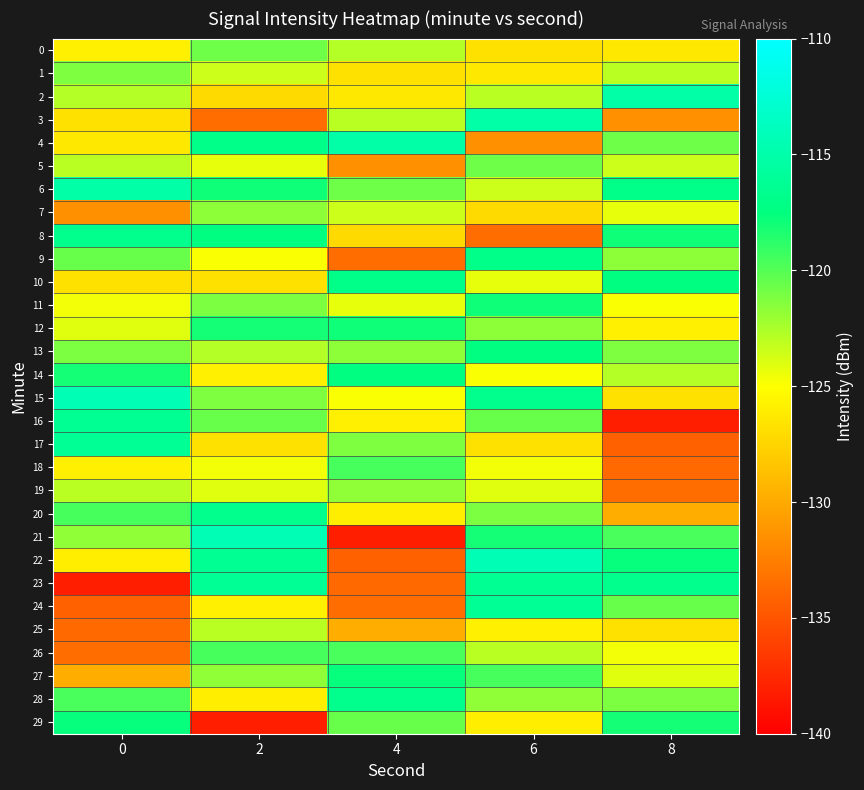

Reading left to right, list all the values displayed in this chart.

0: 0=-125.9	2=-120.7	4=-122.8	6=-126.7	8=-126.3
1: 0=-121.2	2=-123.5	4=-126.7	6=-126.3	8=-123.0
2: 0=-122.8	2=-127.2	4=-126.3	6=-123.0	8=-115.2
3: 0=-126.7	2=-133.6	4=-123.0	6=-115.2	8=-131.4
4: 0=-126.3	2=-117.0	4=-115.2	6=-131.4	8=-120.7
5: 0=-123.0	2=-124.3	4=-131.4	6=-120.7	8=-123.5
6: 0=-115.2	2=-118.0	4=-120.7	6=-123.5	8=-117.0
7: 0=-131.4	2=-121.7	4=-123.5	6=-127.2	8=-124.3
8: 0=-116.7	2=-117.4	4=-127.2	6=-133.6	8=-118.0
9: 0=-120.6	2=-124.9	4=-133.6	6=-117.0	8=-121.7
10: 0=-126.8	2=-126.7	4=-117.0	6=-124.3	8=-117.4
11: 0=-124.6	2=-121.1	4=-124.3	6=-118.0	8=-124.9
12: 0=-124.1	2=-118.1	4=-118.0	6=-121.7	8=-125.9
13: 0=-121.1	2=-122.8	4=-121.7	6=-117.4	8=-121.2
14: 0=-118.1	2=-125.9	4=-117.4	6=-124.9	8=-122.8
15: 0=-114.5	2=-121.2	4=-124.9	6=-116.7	8=-126.7
16: 0=-116.4	2=-120.6	4=-125.9	6=-120.6	8=-138.2
17: 0=-116.3	2=-126.8	4=-121.2	6=-126.8	8=-134.3
18: 0=-125.9	2=-124.6	4=-119.6	6=-124.6	8=-133.7
19: 0=-123.0	2=-124.1	4=-121.7	6=-124.1	8=-133.6
20: 0=-119.6	2=-116.7	4=-125.9	6=-121.1	8=-129.7
21: 0=-121.7	2=-114.5	4=-138.2	6=-118.1	8=-119.6
22: 0=-125.9	2=-116.4	4=-134.3	6=-114.5	8=-117.7
23: 0=-138.2	2=-116.3	4=-133.7	6=-116.4	8=-116.7
24: 0=-134.3	2=-125.9	4=-133.6	6=-116.3	8=-120.6
25: 0=-133.7	2=-123.0	4=-129.7	6=-125.9	8=-126.8
26: 0=-133.6	2=-119.6	4=-119.6	6=-123.0	8=-124.6
27: 0=-129.7	2=-121.7	4=-117.7	6=-119.6	8=-124.1
28: 0=-119.6	2=-125.9	4=-116.7	6=-121.7	8=-121.1
29: 0=-117.7	2=-138.2	4=-120.6	6=-125.9	8=-118.1